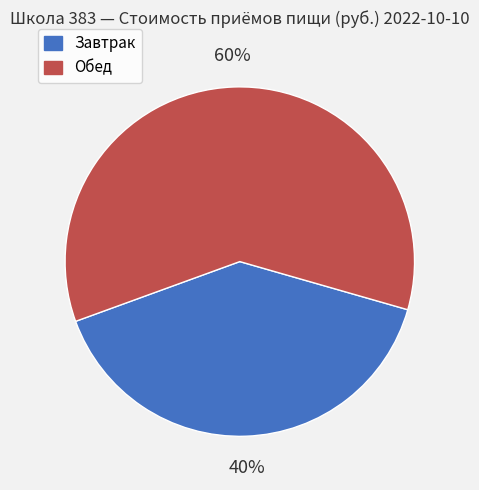

Which category has the smallest portion of the pie?

Завтрак